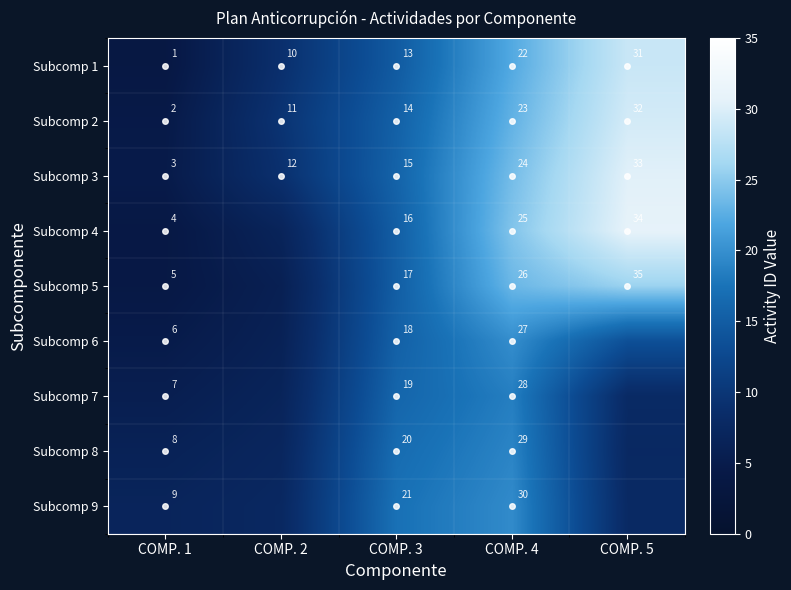

What is the minimum value shown in the chart?

3.8